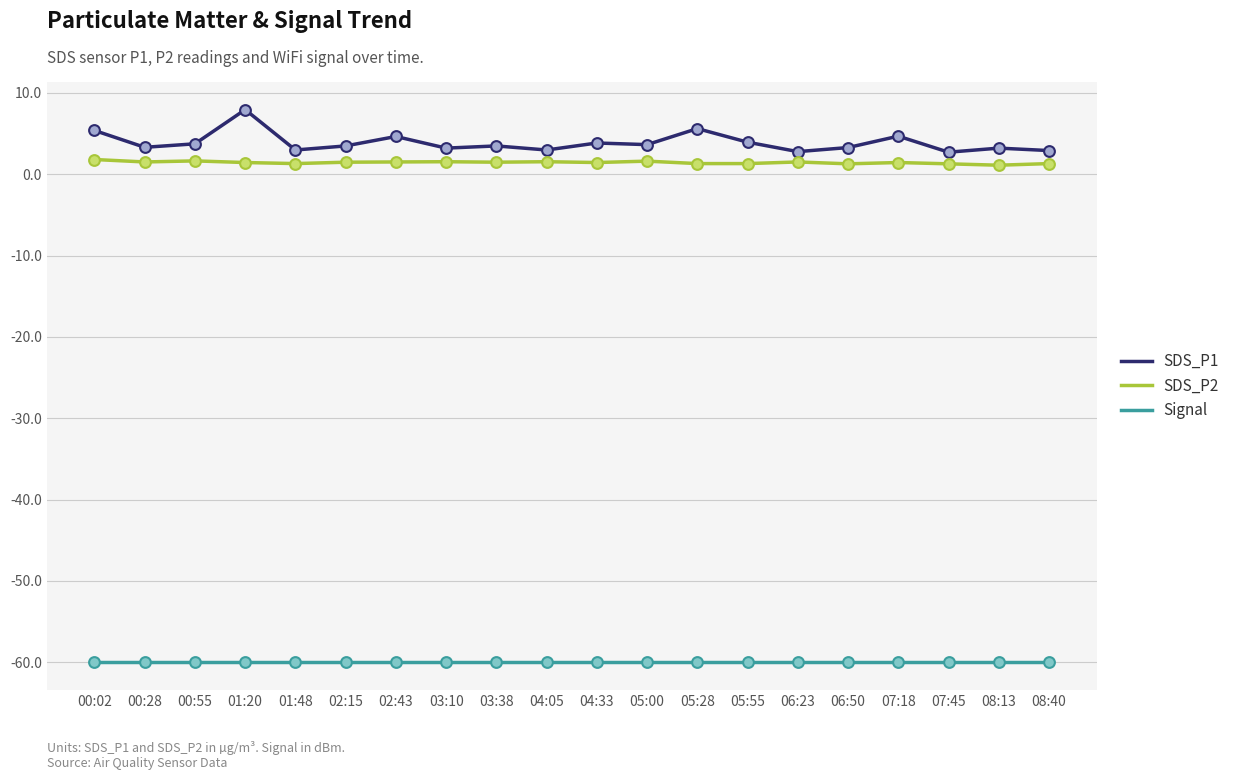

Which series has the largest range (max minus min)?

SDS_P1